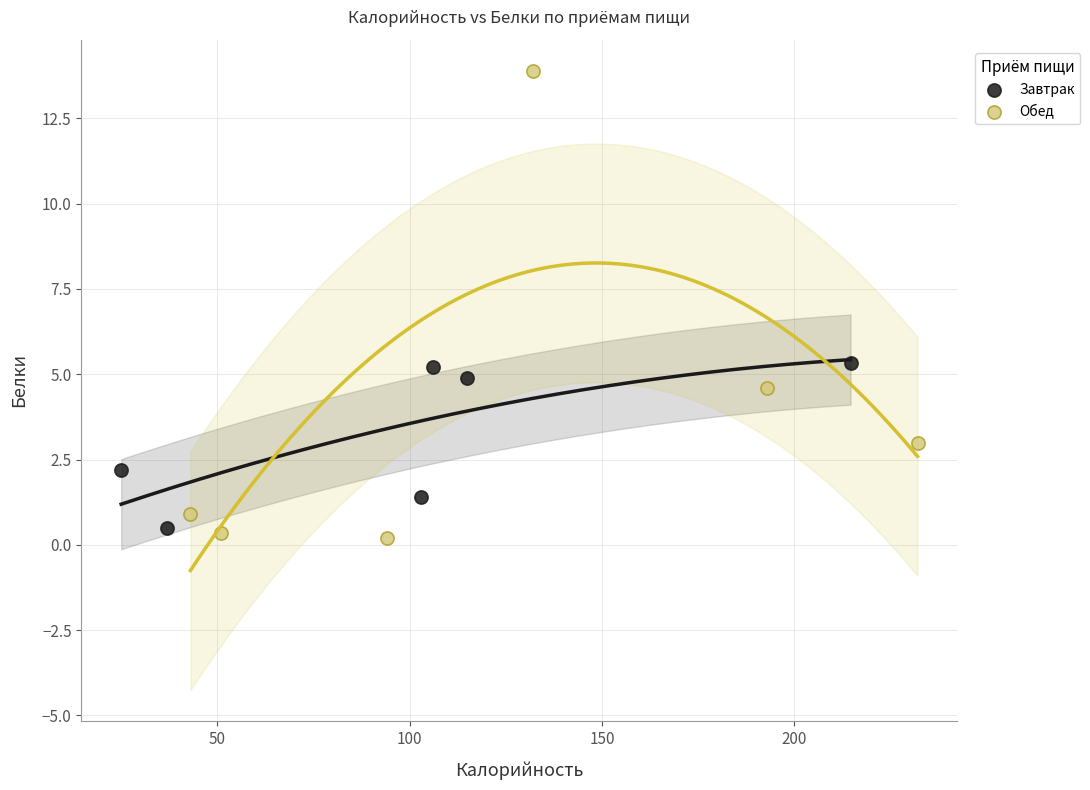

Which series contains the highest Y value?

Обед